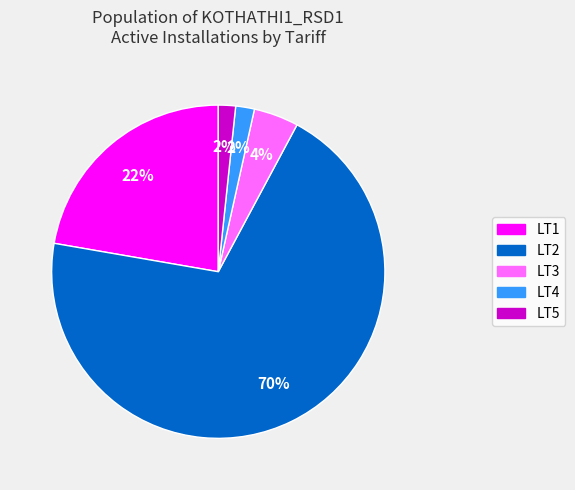

Combined, do LT3 and LT4 account for over 50%?

No